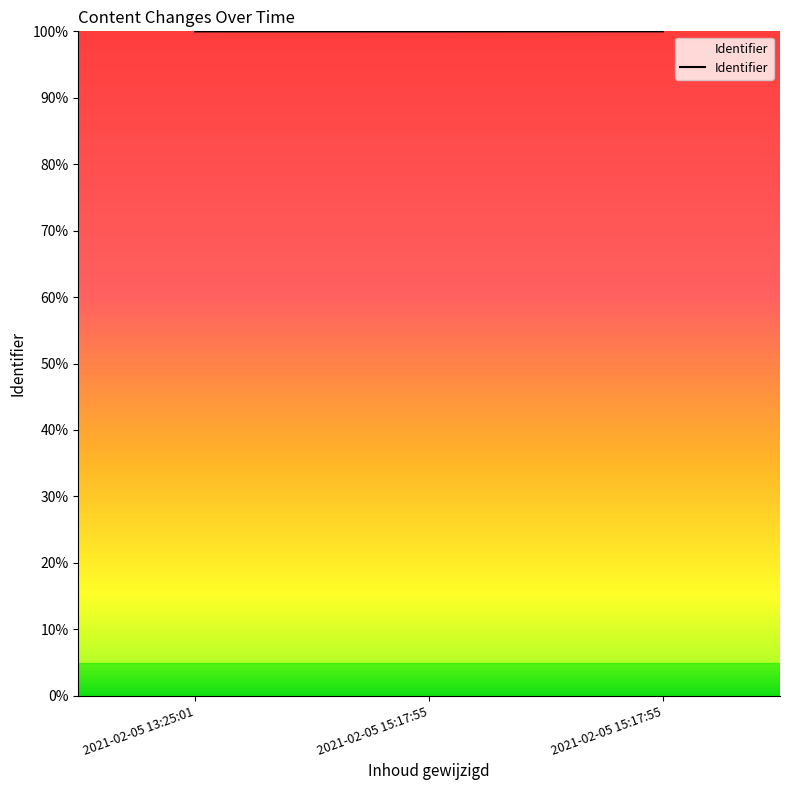

What is the sum of the values at 2021-02-05 15:17:55 and 2021-02-05 13:25:01?

200.0